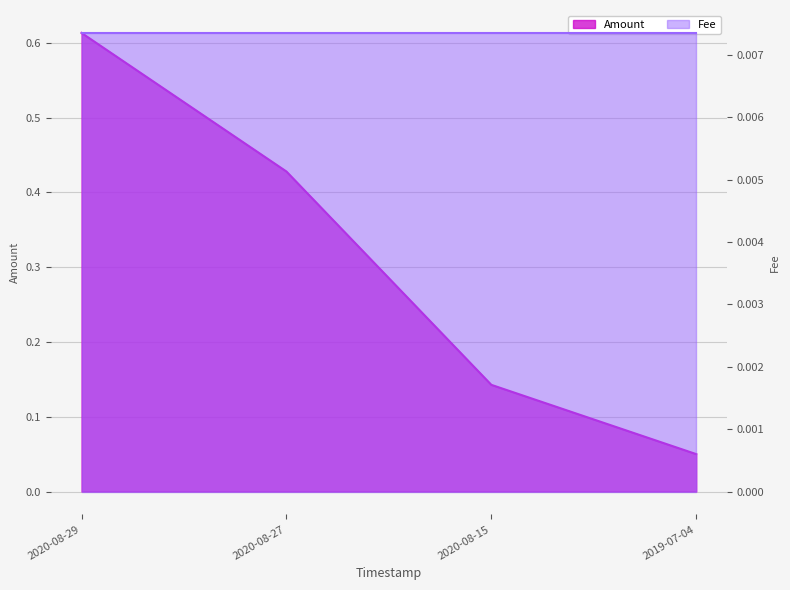

Is it true that the value at 2020-08-15 is 0.1?

False